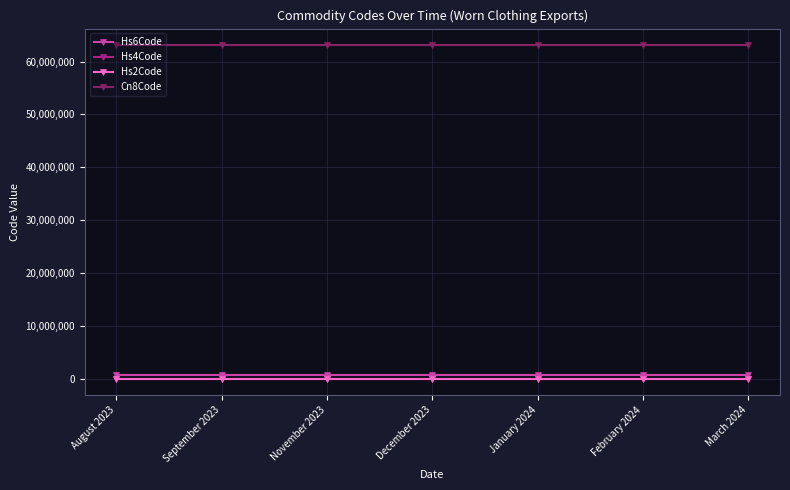

Reading left to right, list all the values displayed in this chart.

Hs6Code: August 2023=630900	September 2023=630900	November 2023=630900	December 2023=630900	January 2024=630900	February 2024=630900	March 2024=630900
Hs4Code: August 2023=6309	September 2023=6309	November 2023=6309	December 2023=6309	January 2024=6309	February 2024=6309	March 2024=6309
Hs2Code: August 2023=63	September 2023=63	November 2023=63	December 2023=63	January 2024=63	February 2024=63	March 2024=63
Cn8Code: August 2023=63090000	September 2023=63090000	November 2023=63090000	December 2023=63090000	January 2024=63090000	February 2024=63090000	March 2024=63090000